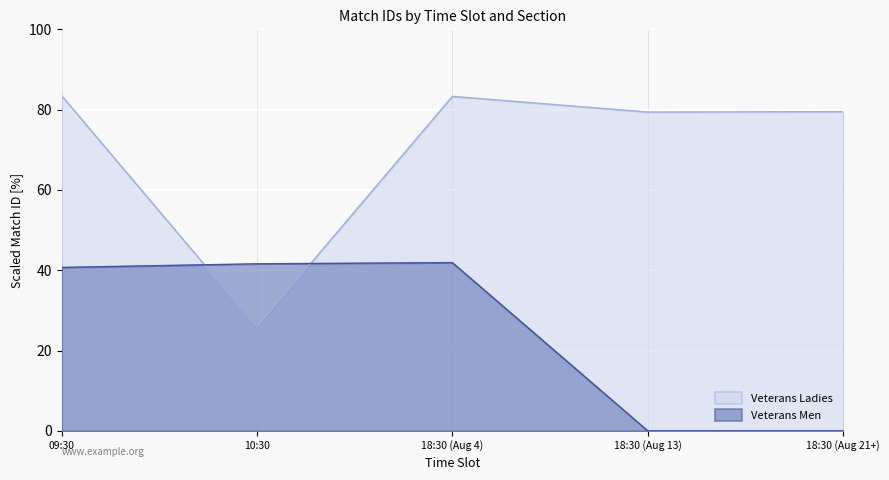

Which series has the largest range (max minus min)?

Veterans Ladies